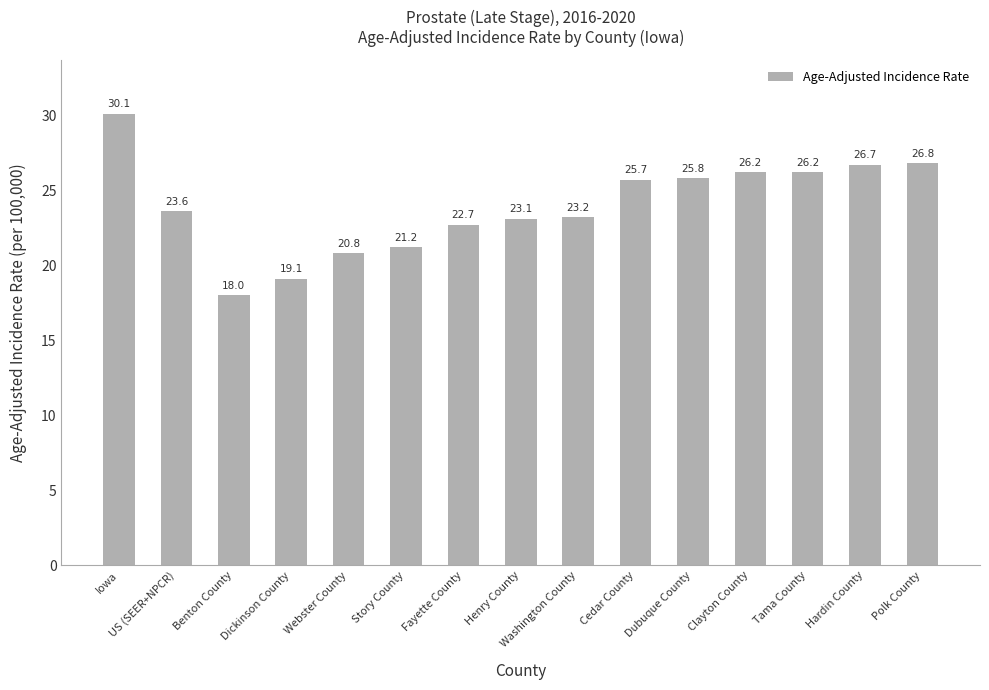

What is the approximate value at Story County?

21.2